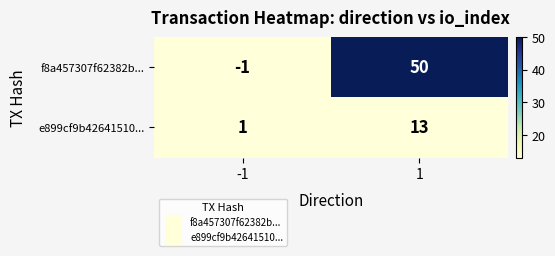

What is the sum of all f8a457307f62382b... values?

49